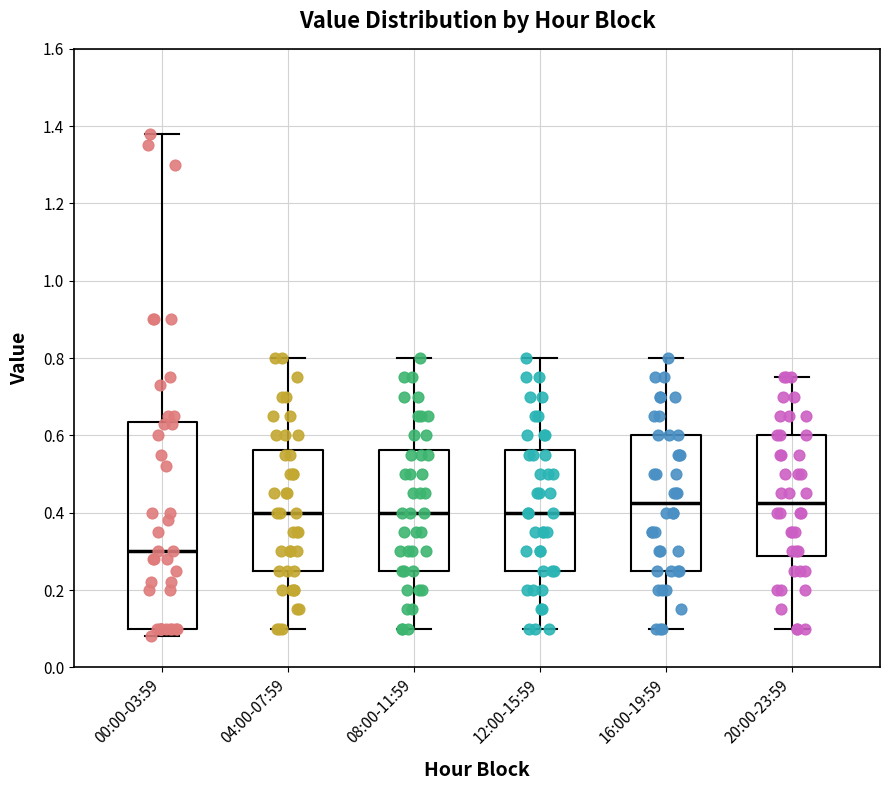

Reading left to right, transcribe this box plot: for each box, give where its median line is, the range the box spans, and where its two whiskers end, as read against the y-axis. The values are not printed on the chart, so give them approximately, as read against the axis.

00:00-03:59: median 0.30, box 0.10 to 0.64, whiskers 0.08 to 1.38
04:00-07:59: median 0.40, box 0.26 to 0.56, whiskers 0.10 to 0.80
08:00-11:59: median 0.40, box 0.26 to 0.56, whiskers 0.10 to 0.80
12:00-15:59: median 0.40, box 0.26 to 0.56, whiskers 0.10 to 0.80
16:00-19:59: median 0.42, box 0.26 to 0.60, whiskers 0.10 to 0.80
20:00-23:59: median 0.42, box 0.28 to 0.60, whiskers 0.10 to 0.76